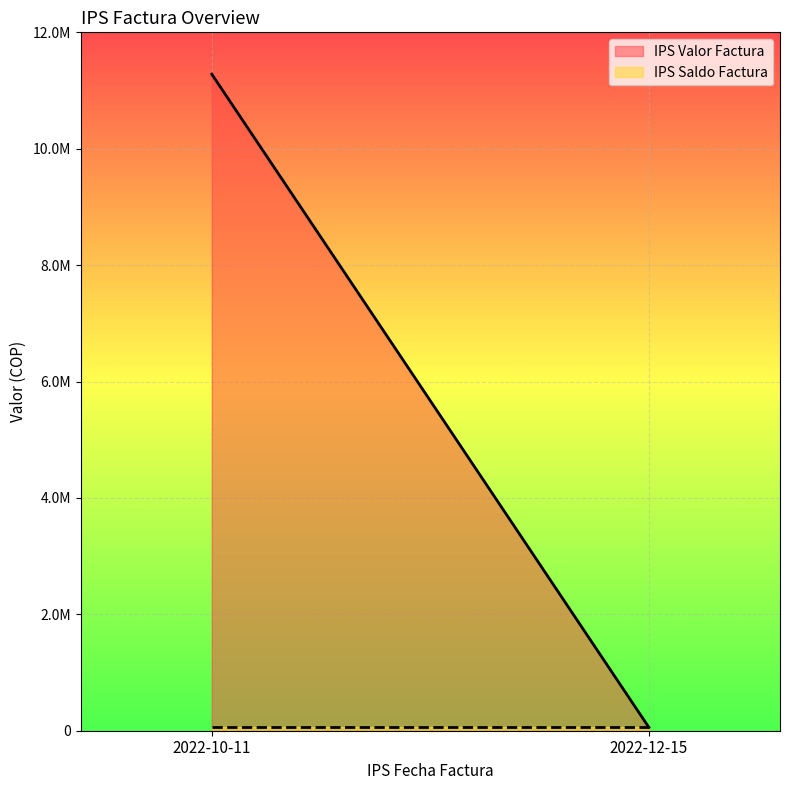

Which category has the highest value in the IPS Saldo Factura series?

2022-10-11